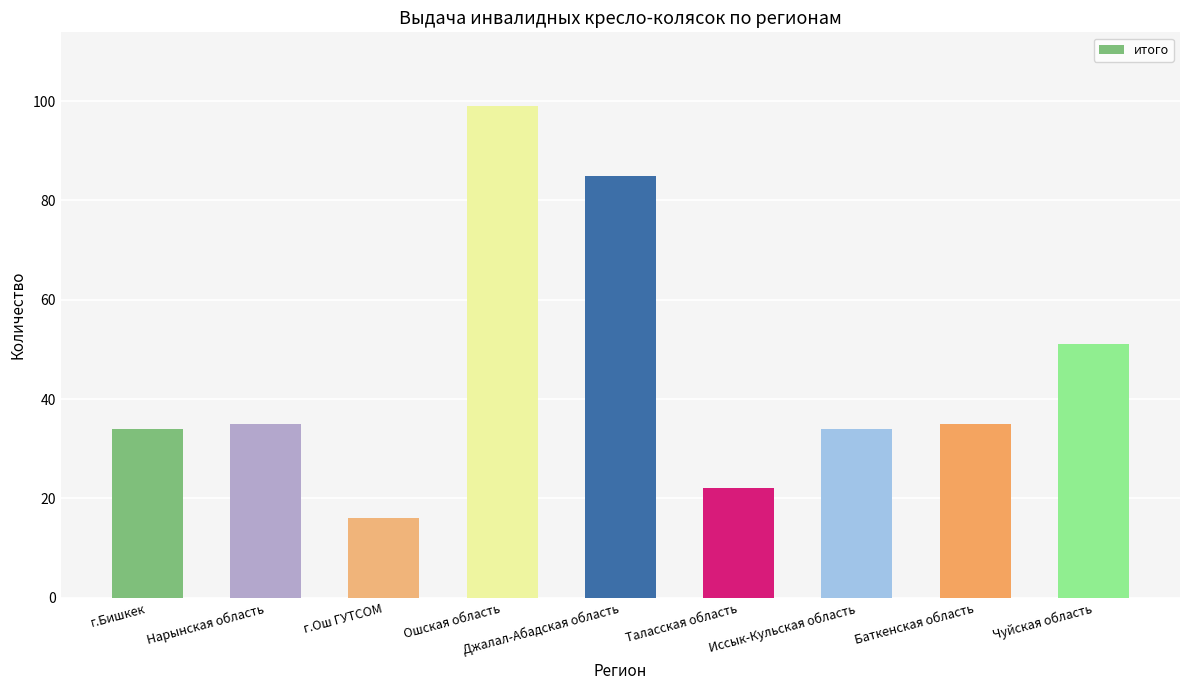

Where is the data nearest to the value 57?

Чуйская область